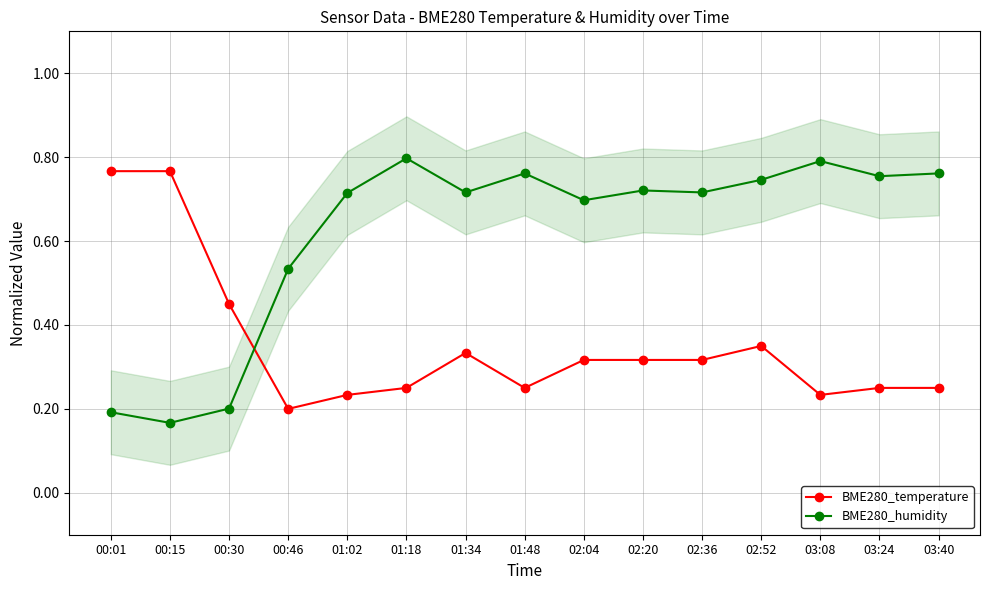

Reading right to left, list all the values displayed in this chart.

BME280_temperature: 0.3	0.3	0.2	0.4	0.3	0.3	0.3	0.3	0.3	0.3	0.2	0.2	0.5	0.8	0.8
BME280_humidity: 0.8	0.8	0.8	0.7	0.7	0.7	0.7	0.8	0.7	0.8	0.7	0.5	0.2	0.2	0.2